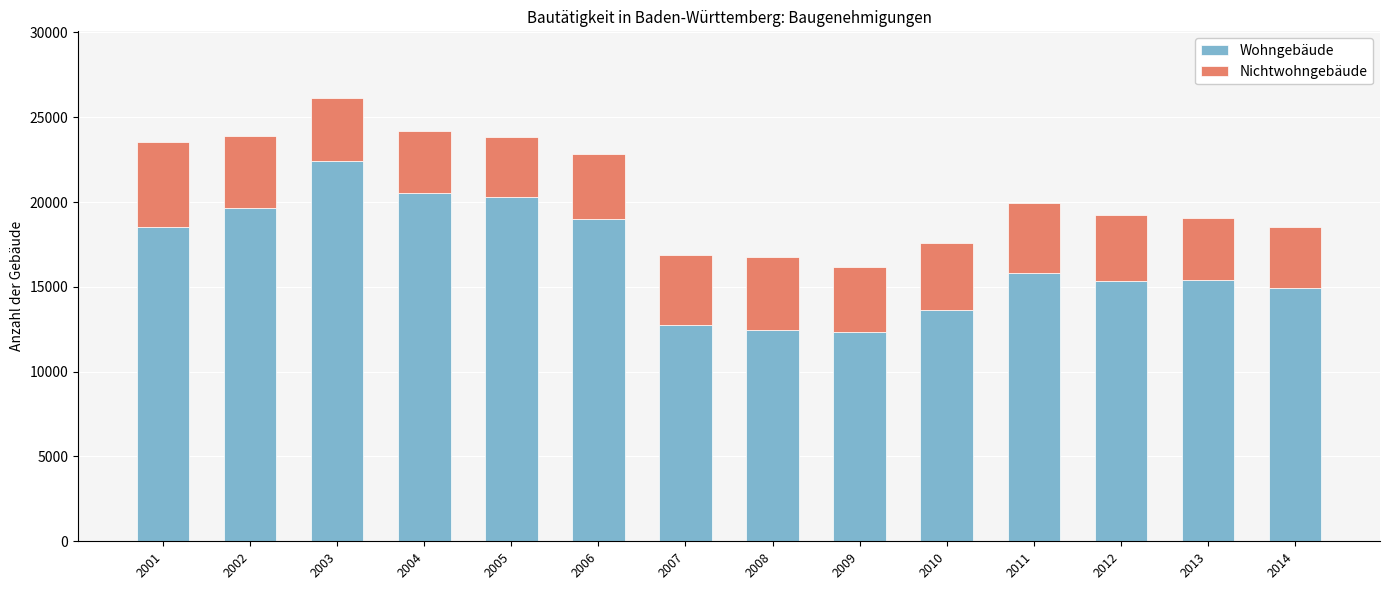

What is the sum of the Wohngebäude values at 2011 and 2009?

28140